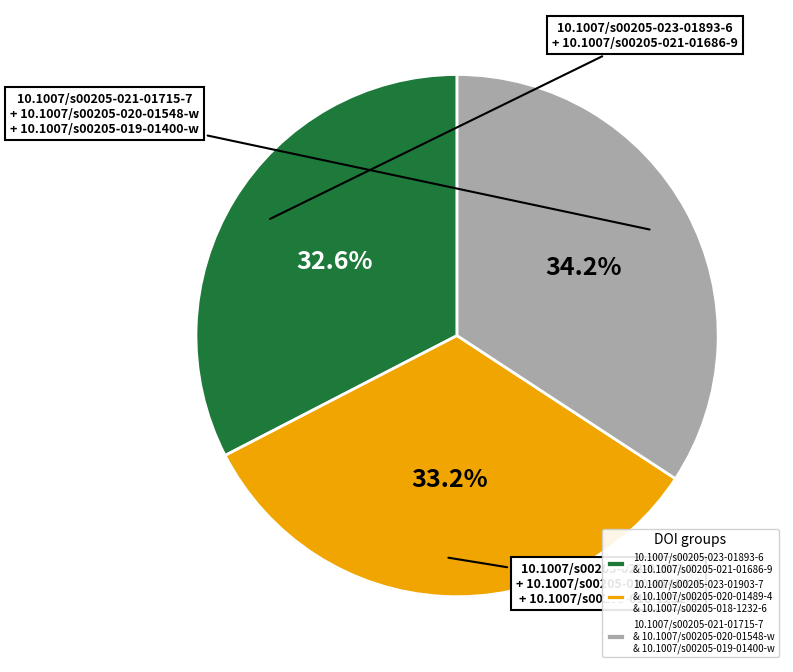

Is there a majority slice in this chart?

No